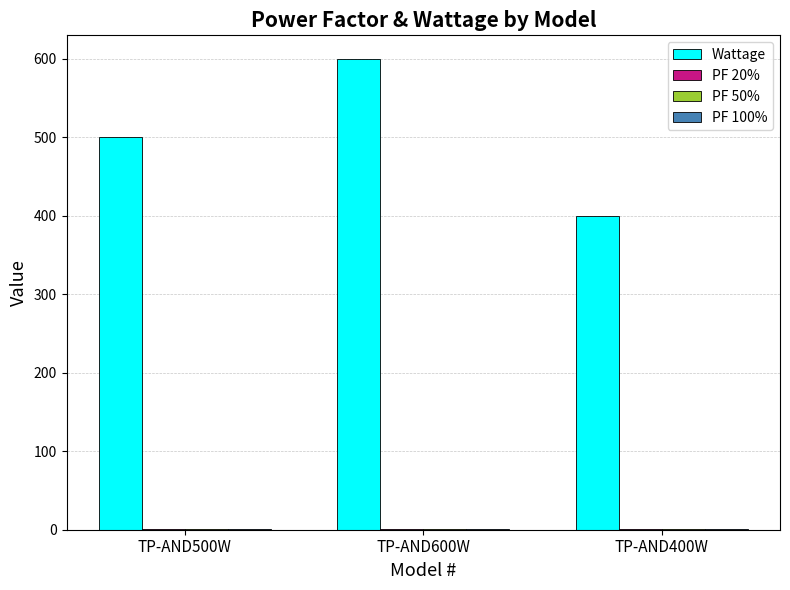

Is it true that Wattage equals 877.9 at TP-AND500W?

False